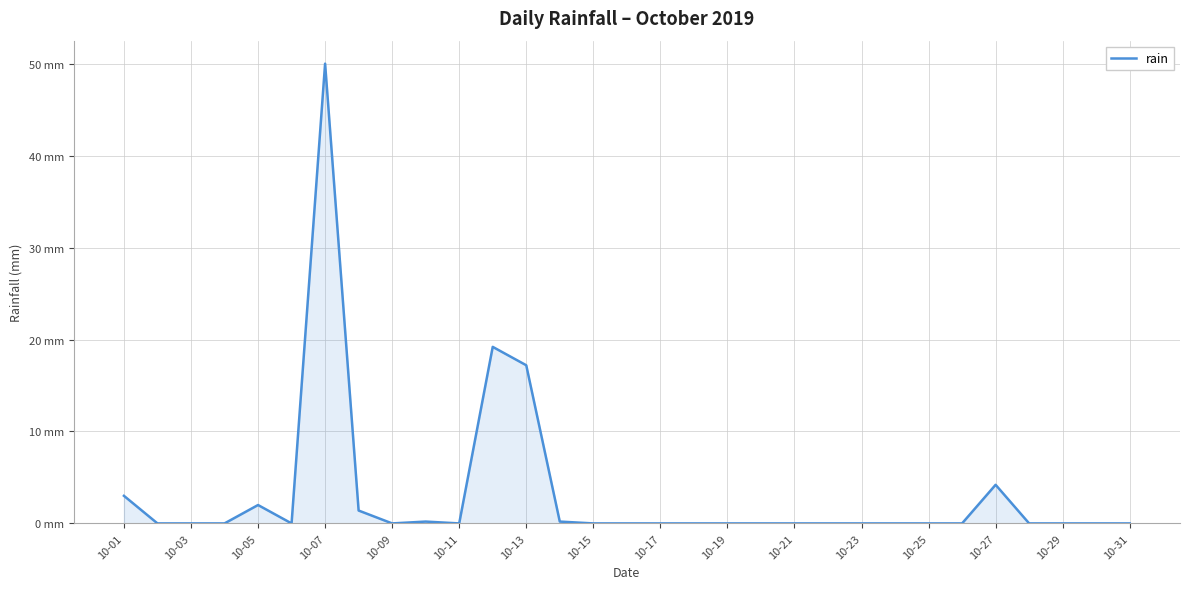

Is this an area chart (filled region under the line)?

Yes